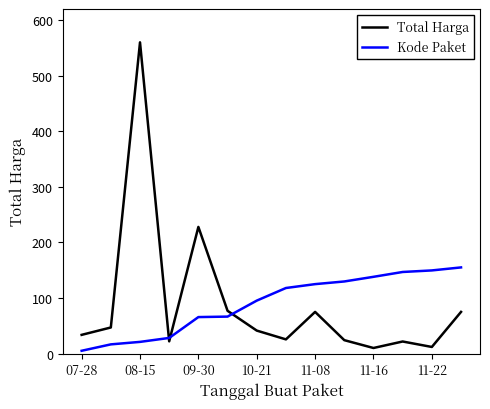

What is the sum of all Kode Paket values?

1260.0